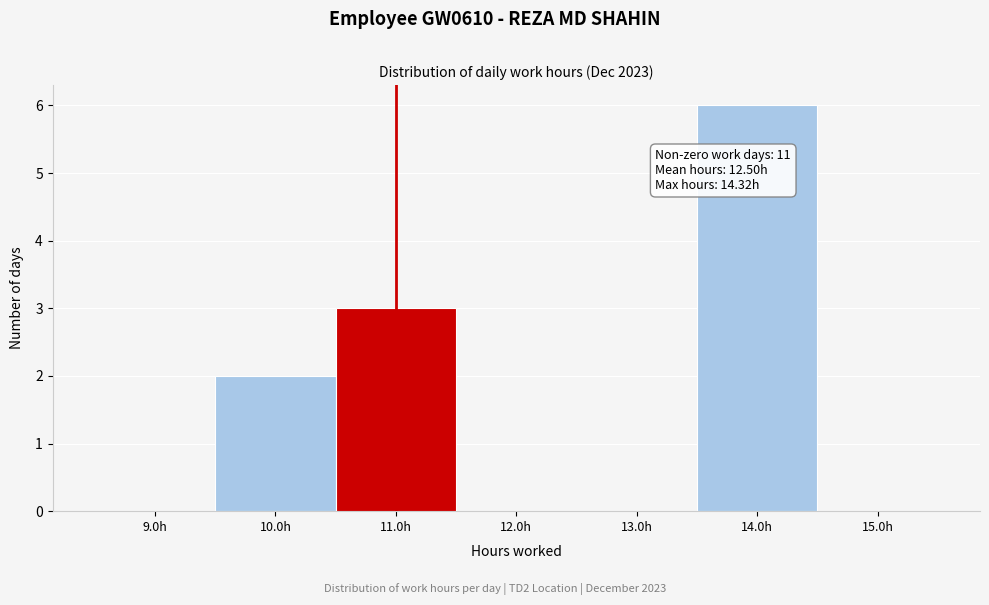

Over which range of the x-axis is the bar tallest?

13.5 to 14.5